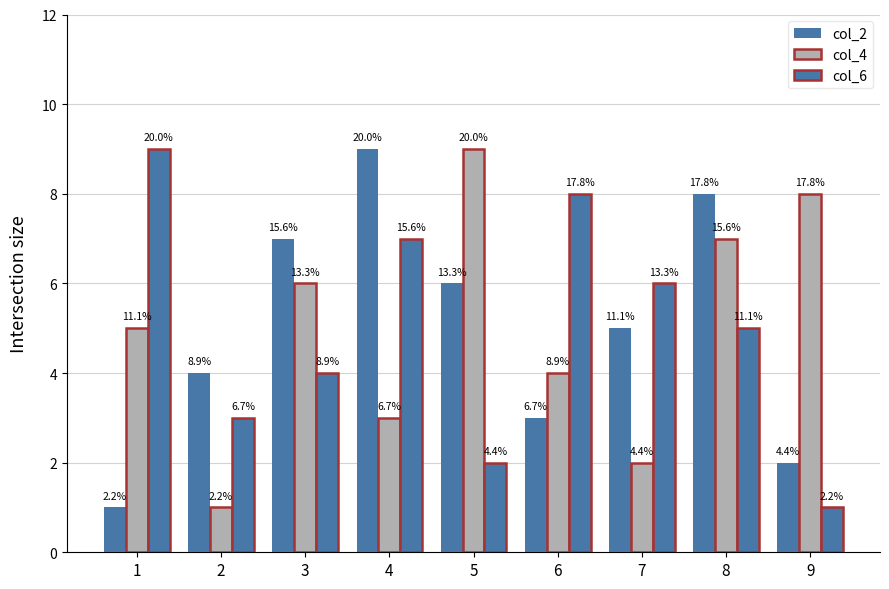

Does the chart contain stacked bars?

No